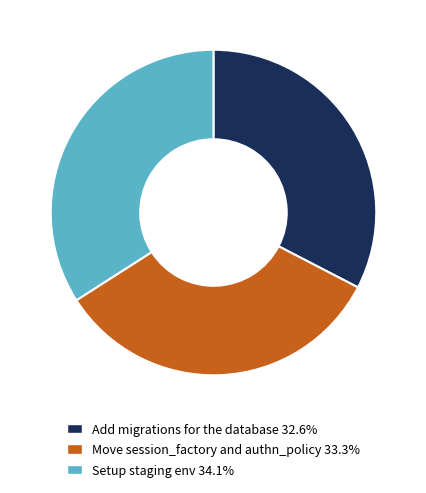

Does Setup staging env represent more than half of the total?

No